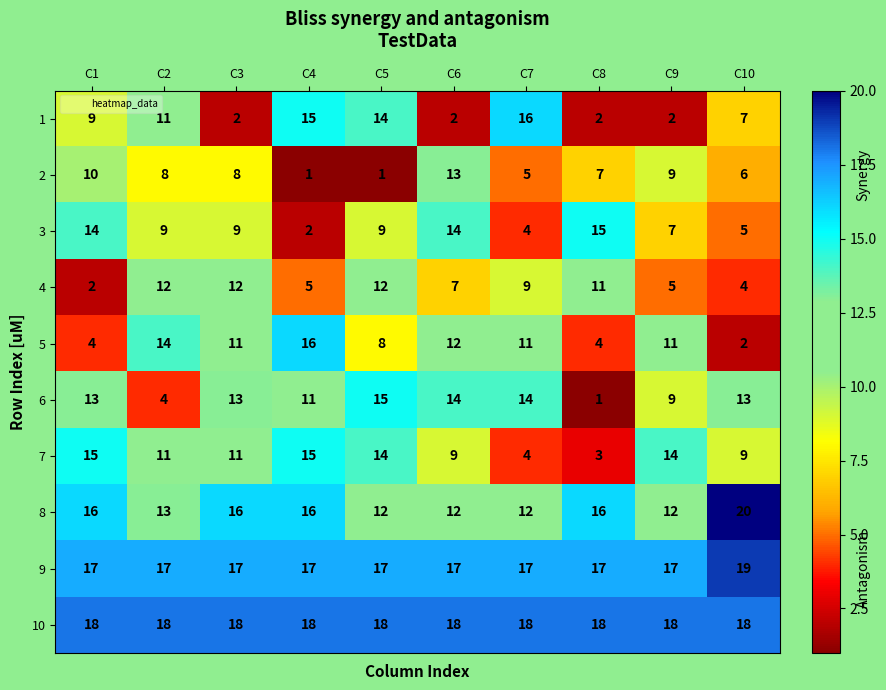

Which label corresponds to the largest value in the chart?

C10